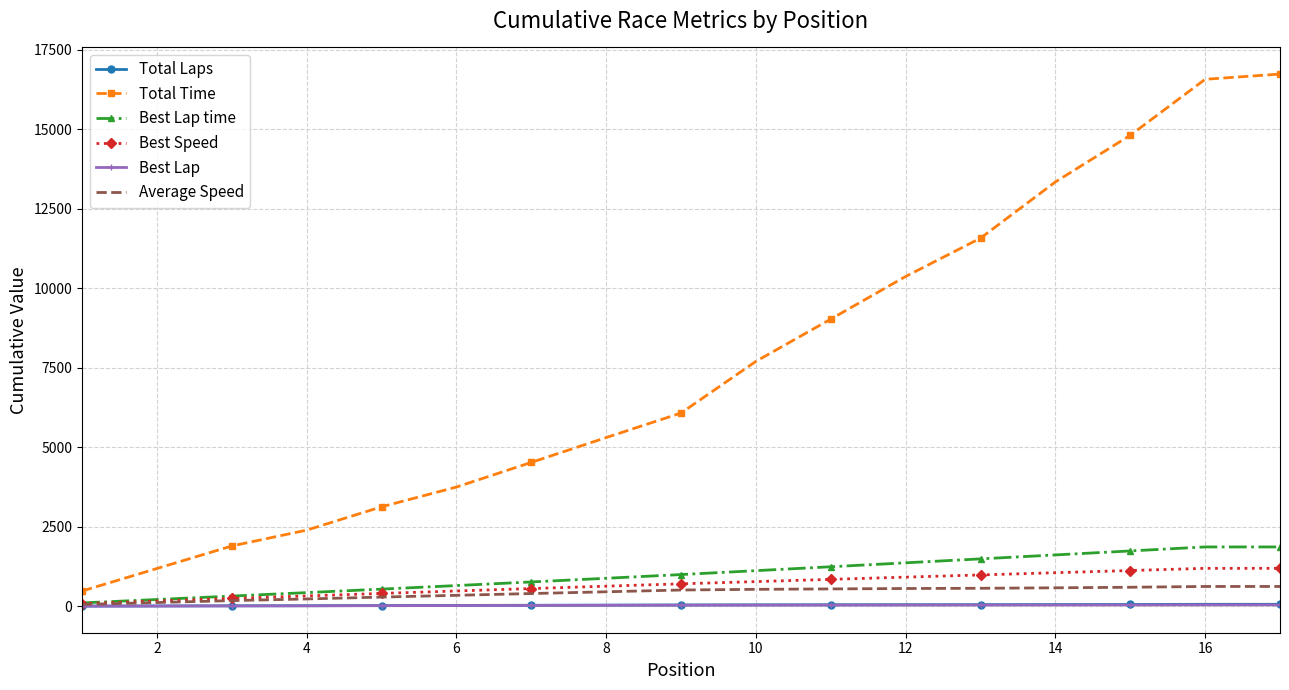

Which series has the largest total across all categories?

Total Time